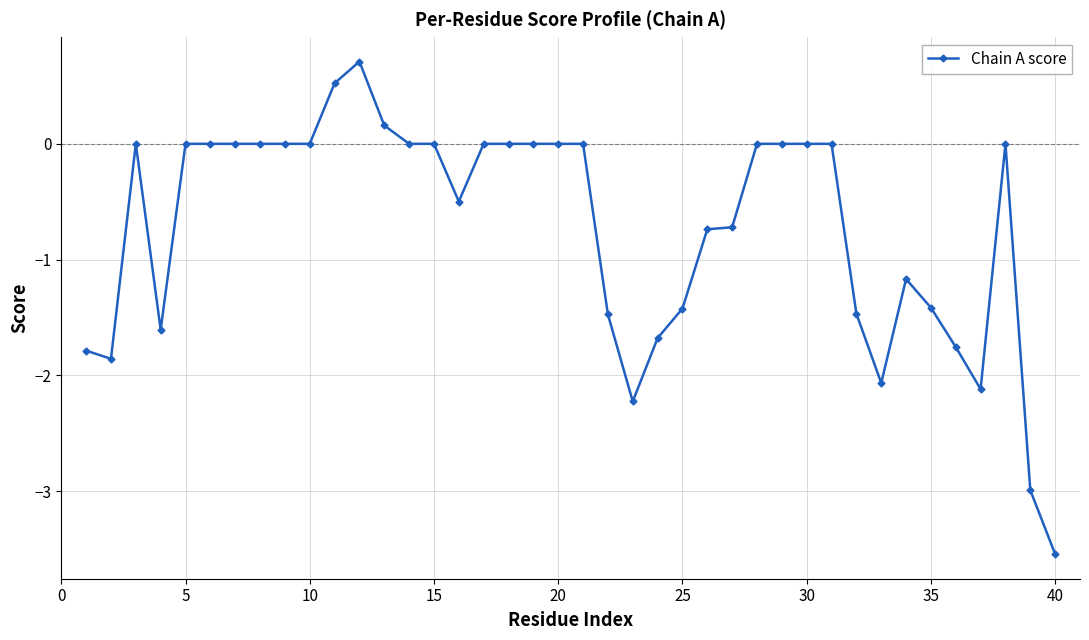

How many data points does each series have?

40